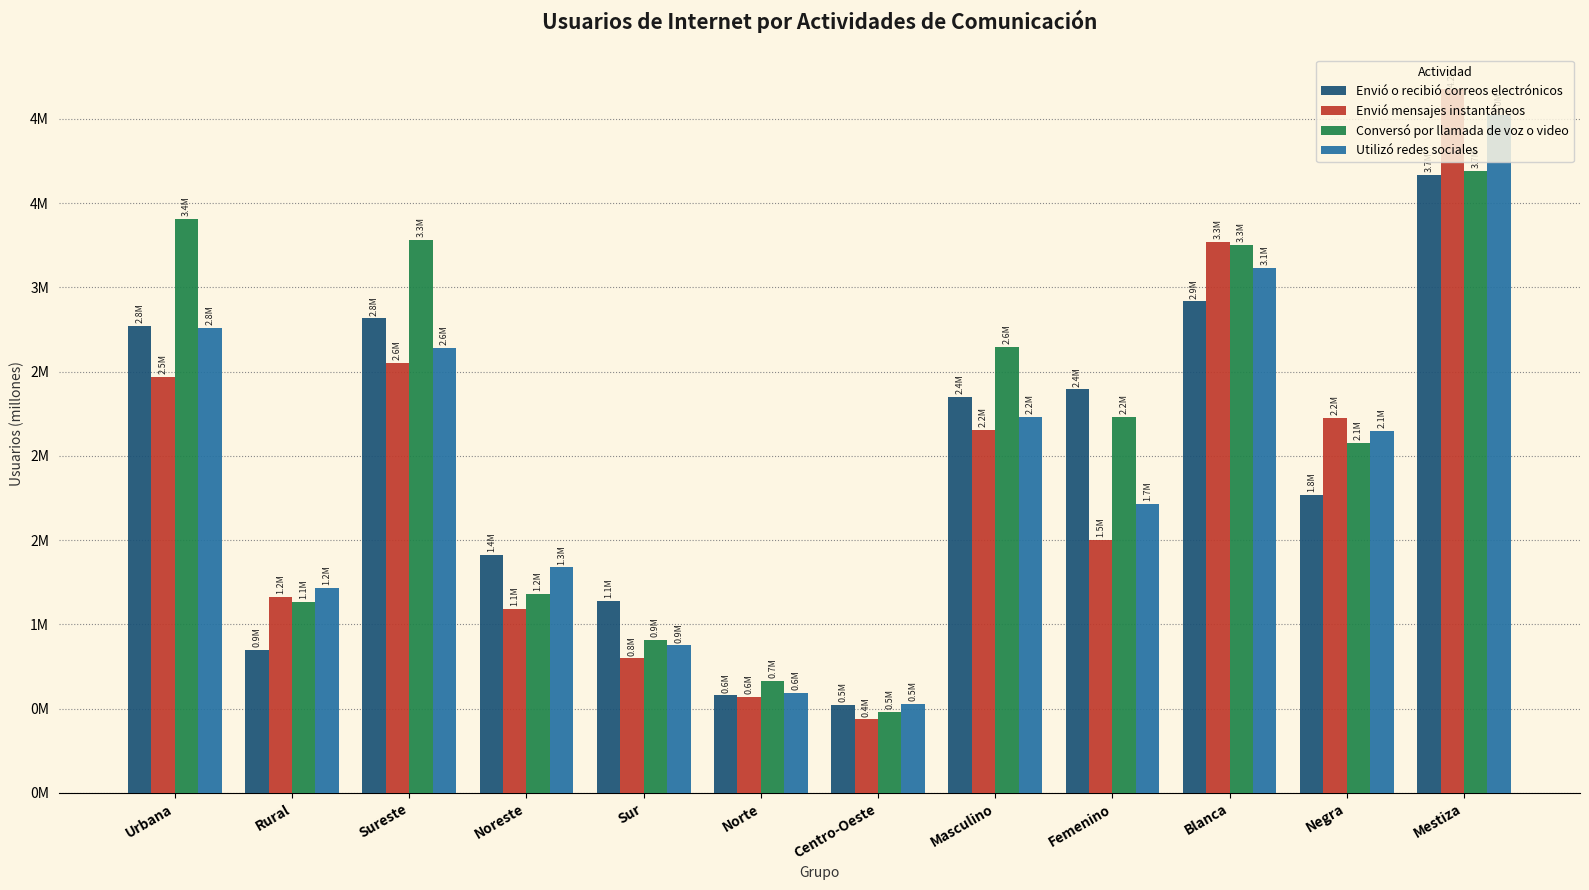

Reading left to right, transcribe all the data shown in this chart.

Envió o recibió correos electrónicos: 2.8	0.9	2.8	1.4	1.1	0.6	0.5	2.4	2.4	2.9	1.8	3.7
Envió mensajes instantáneos: 2.5	1.2	2.6	1.1	0.8	0.6	0.4	2.2	1.5	3.3	2.2	4.2
Conversó por llamada de voz o video: 3.4	1.1	3.3	1.2	0.9	0.7	0.5	2.6	2.2	3.3	2.1	3.7
Utilizó redes sociales: 2.8	1.2	2.6	1.3	0.9	0.6	0.5	2.2	1.7	3.1	2.1	4.0